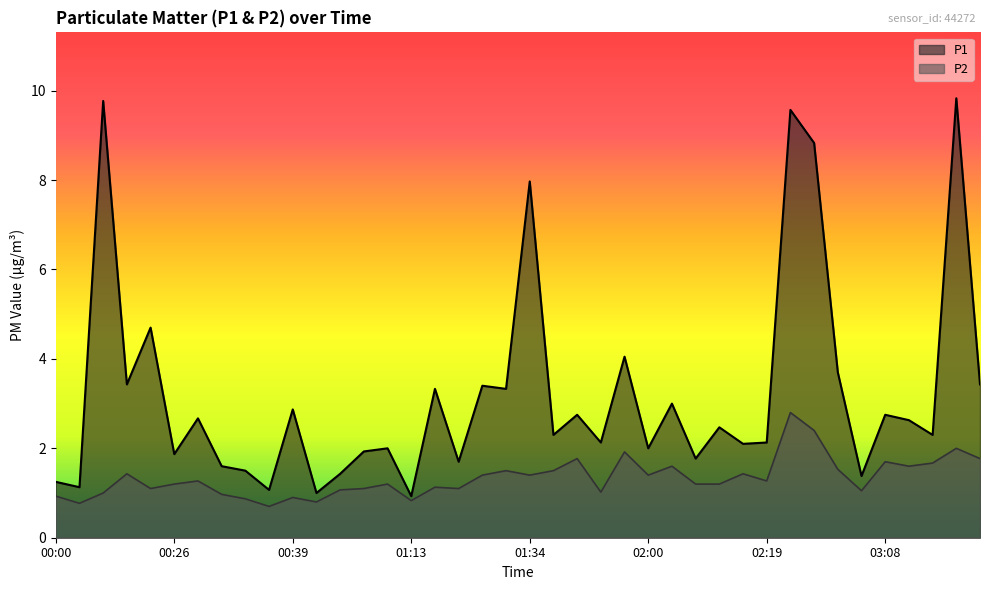

What is the maximum value for P2?

2.8